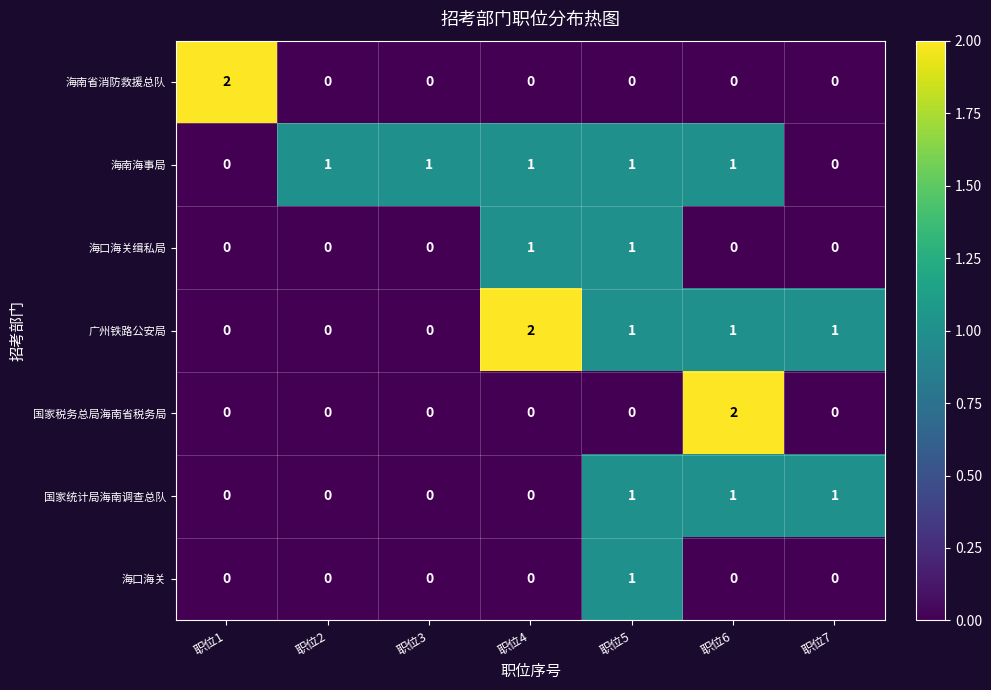

What is the maximum value shown in the chart?

2